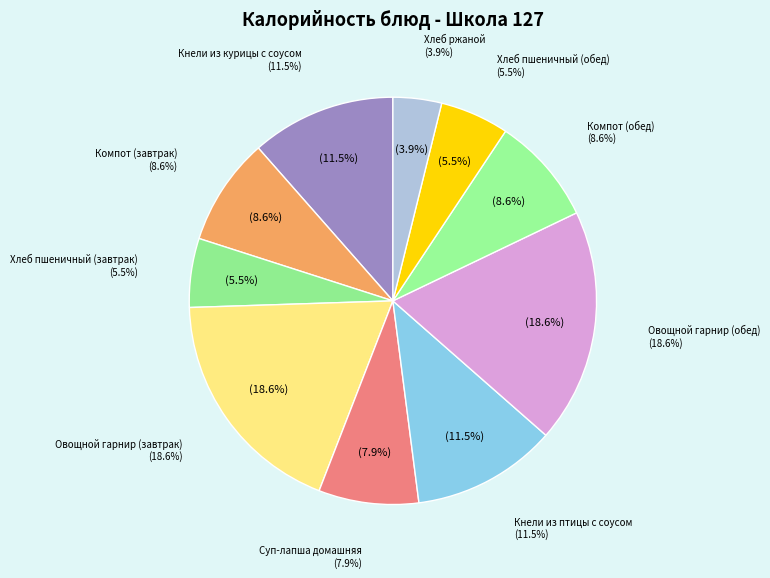

Which slice is the largest?

Овощной гарнир (завтрак)